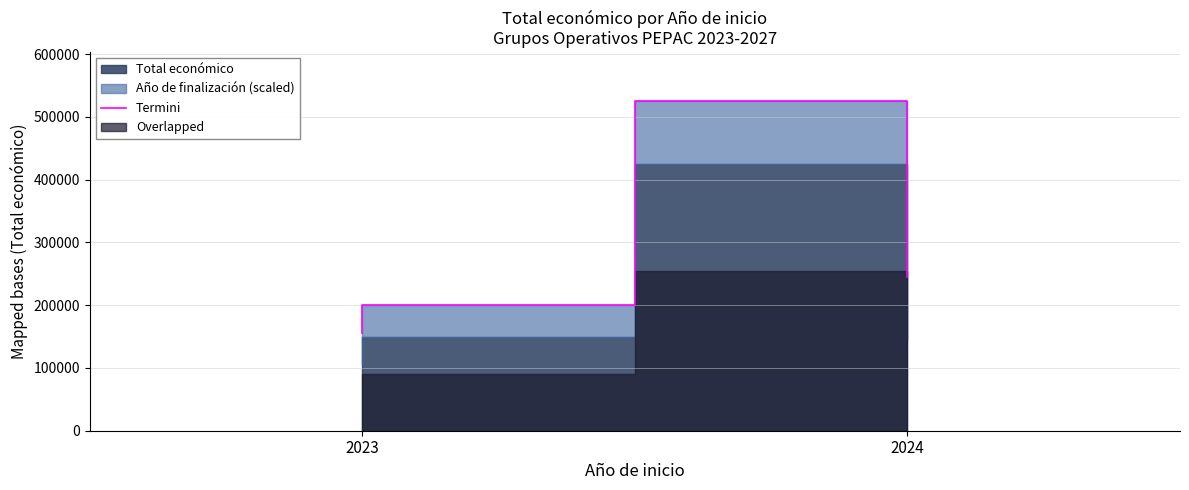

What is the greatest value displayed?

524720